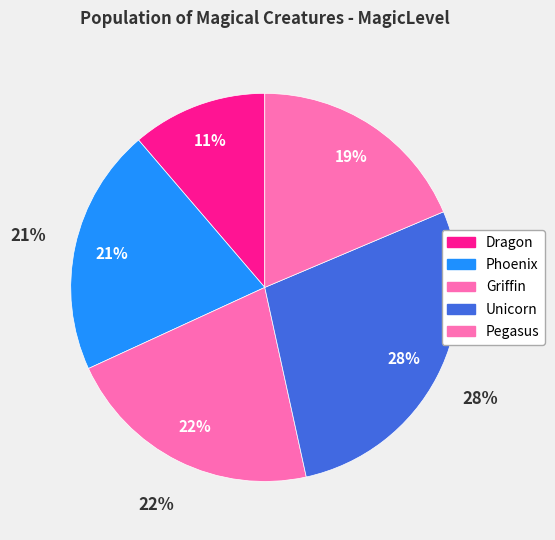

To the nearest percent, what portion does Pegasus represent?

19%